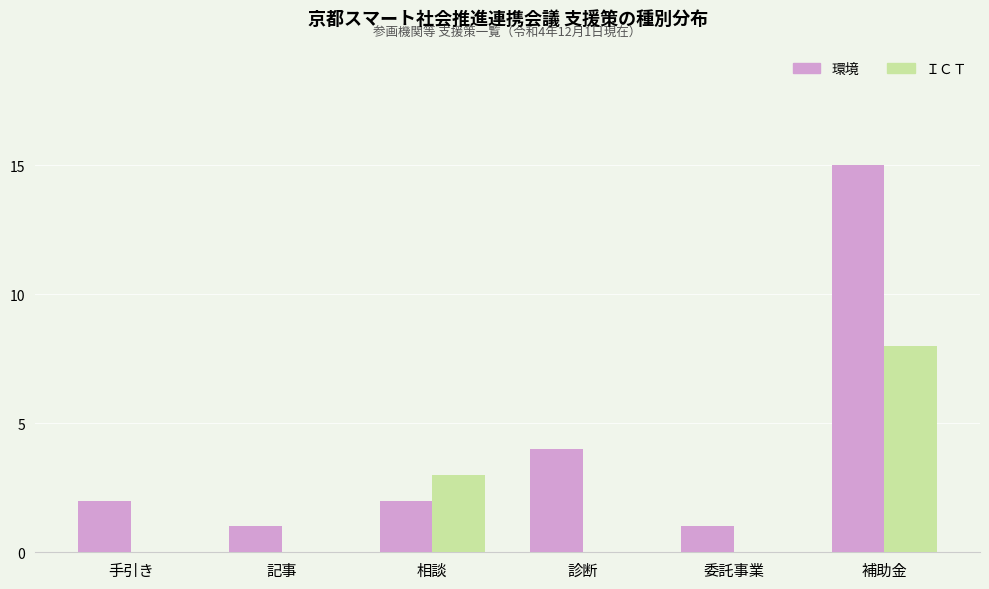

Is the value of ＩＣＴ at 委託事業 greater than the value of 環境 at 補助金?

No